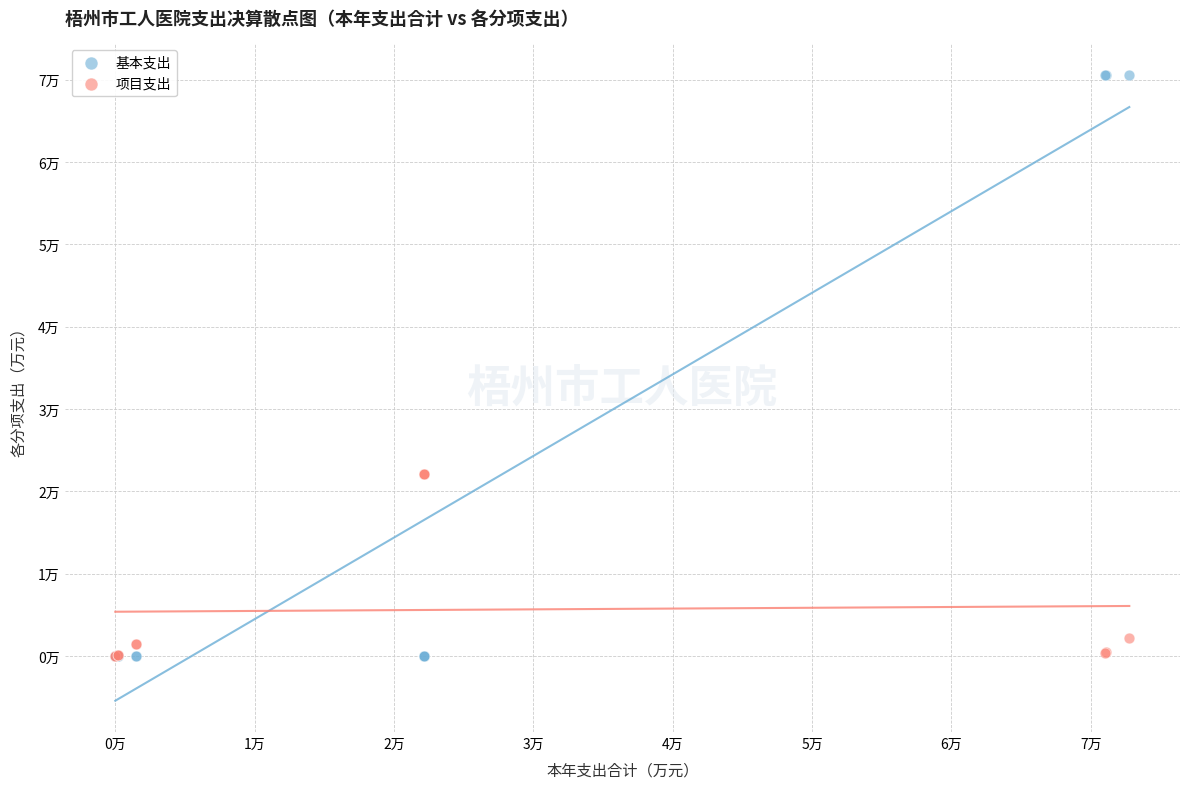

What are all the series names shown in the legend?

基本支出, 项目支出